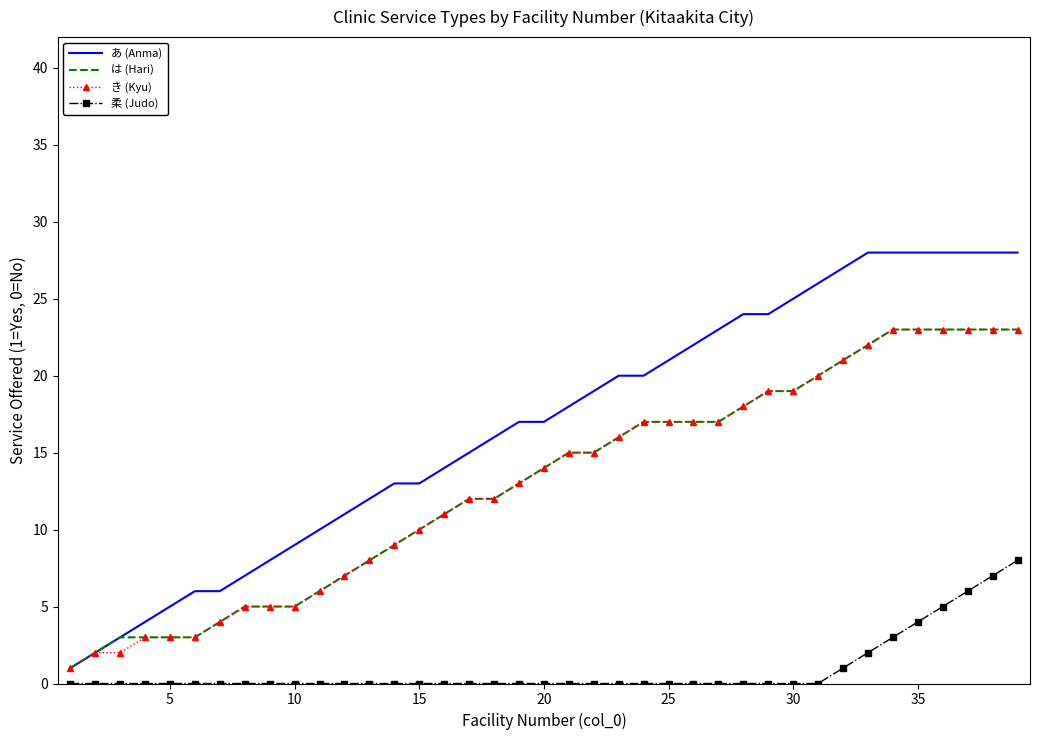

True or false: き (Kyu) and 柔 (Judo) intersect in this chart.

False